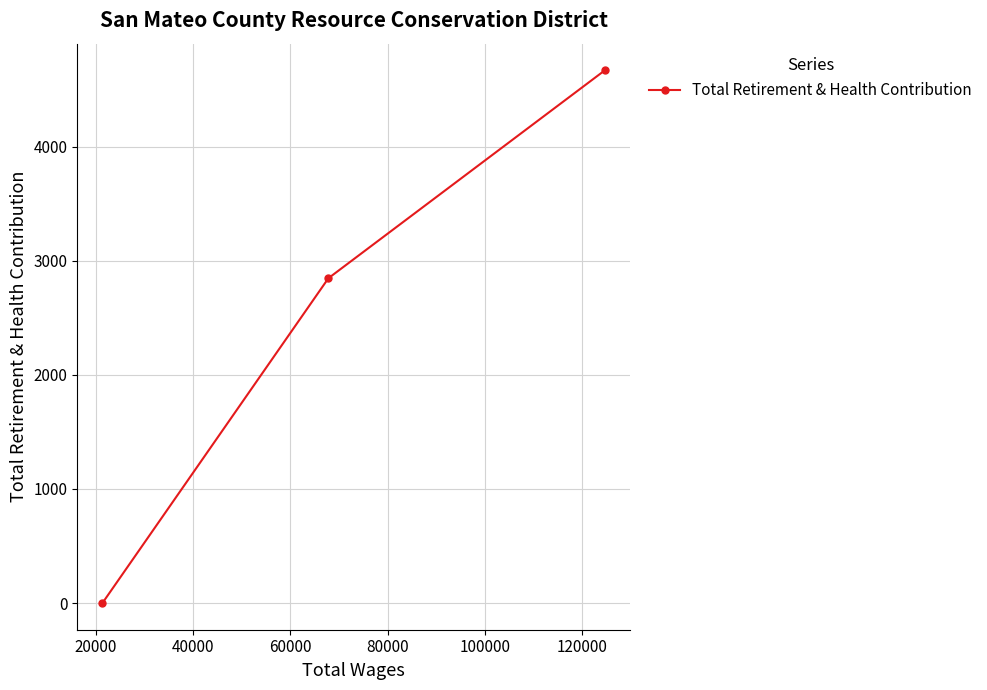

What is the difference between the maximum and minimum values?

4669